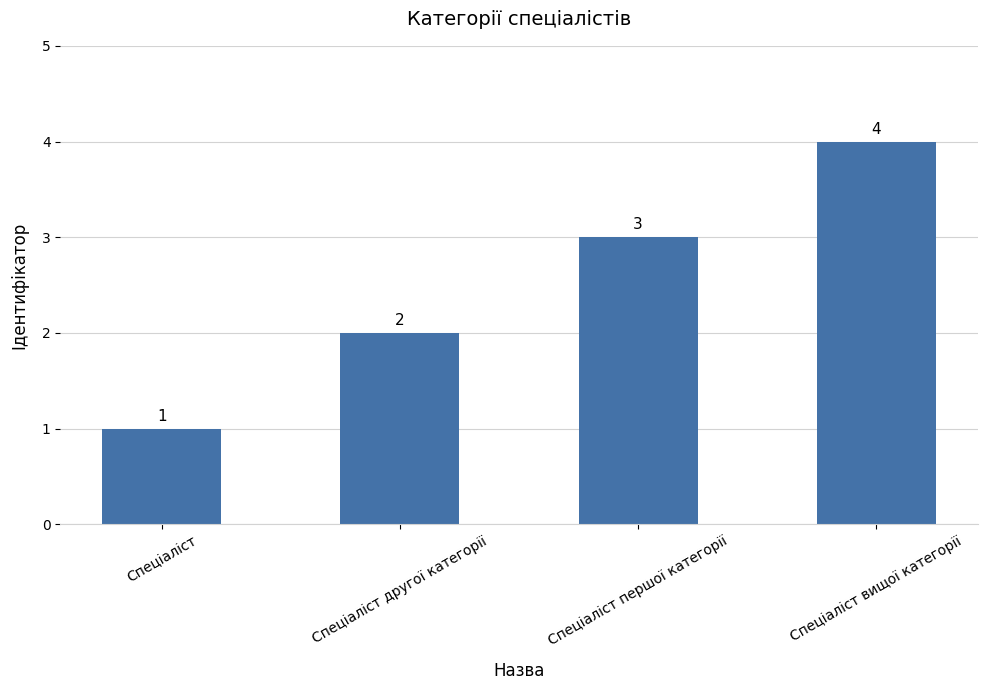

What is the ratio of the value at Спеціаліст вищої категорії to the value at Спеціаліст другої категорії?

2.0